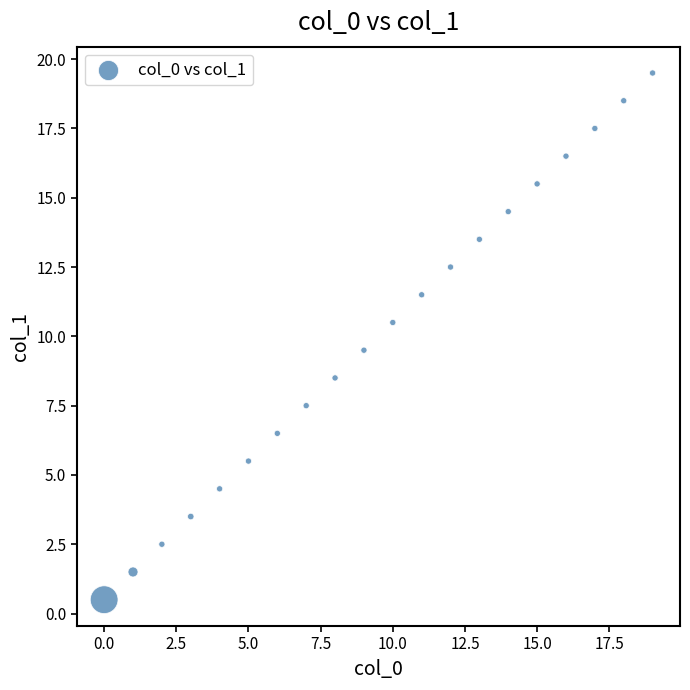

What is the range of Y values (max minus min)?

19.0